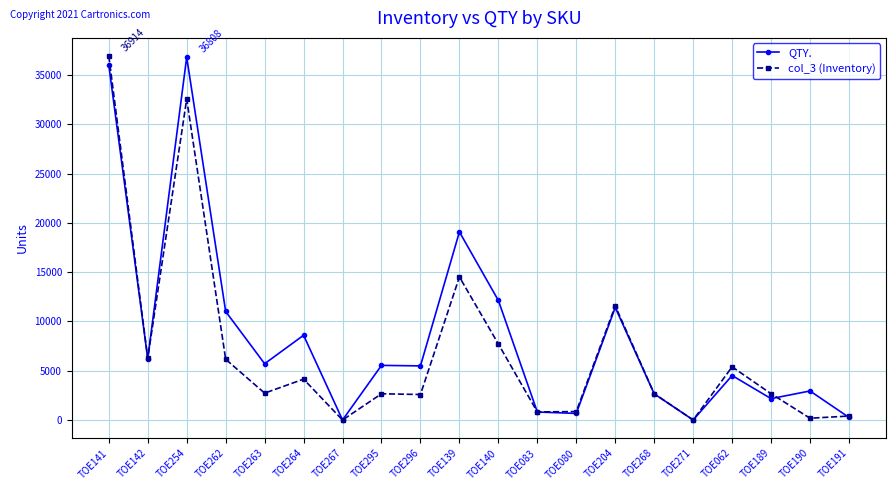

What is the difference between the highest and lowest values at TOE080?

188